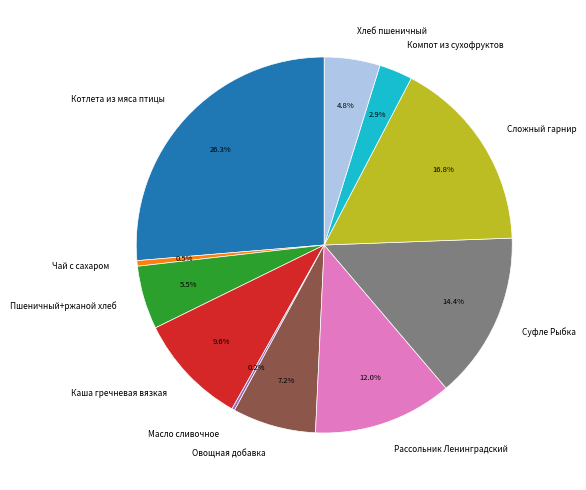

To the nearest percent, what is the combined percentage of Суфле Рыбка and Хлеб пшеничный?

19%